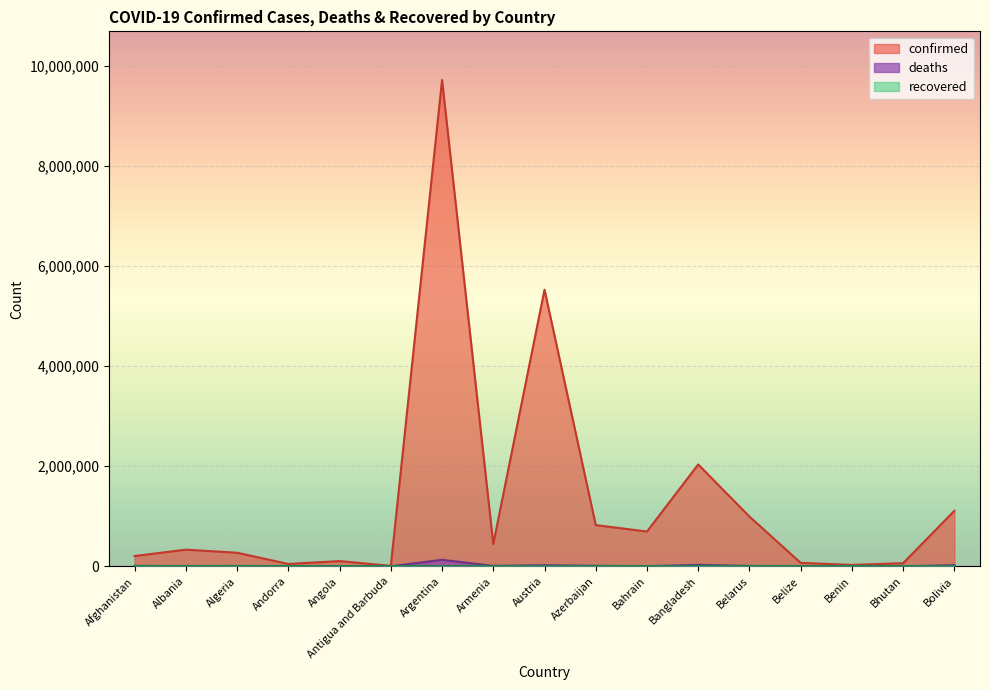

How many interior local valleys does the confirmed series have?

5